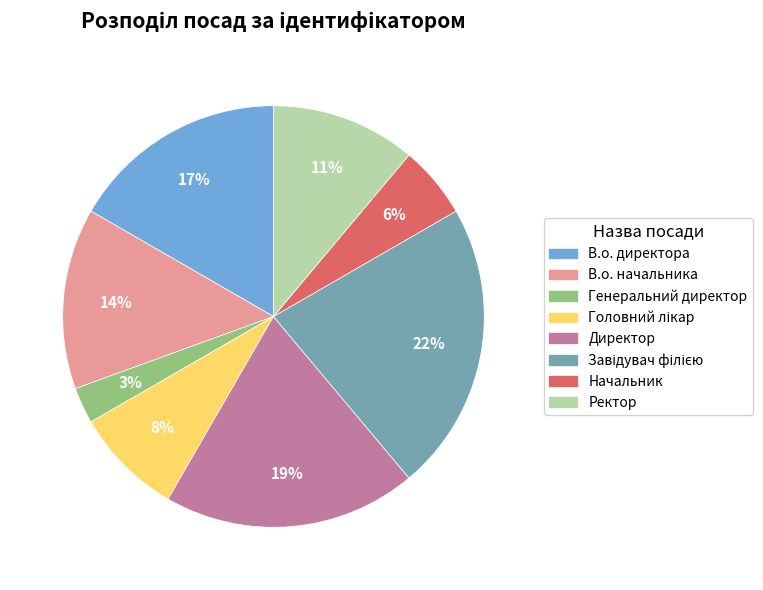

Does any single category account for the majority?

No